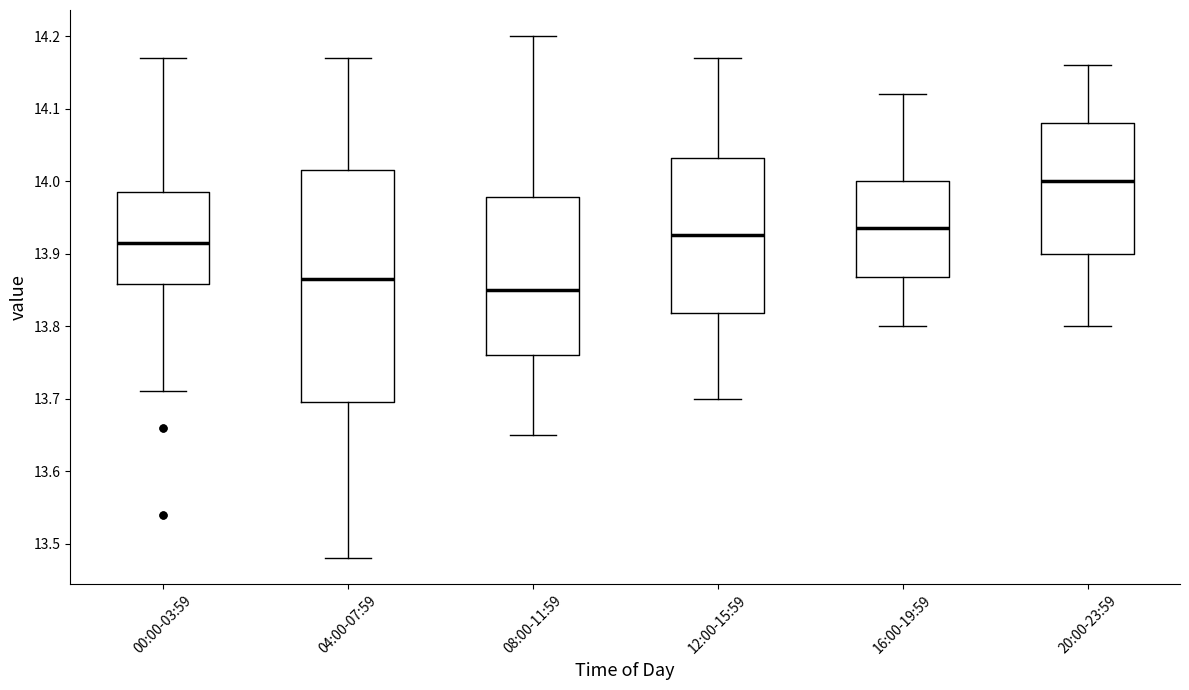

Reading left to right, read every box against the y-axis: the position of its median line, the range the box covers, and the ends of its whiskers. The values are not printed on the chart, so give them approximately, as read against the axis.

00:00-03:59: median 13.92, box 13.86 to 13.99, whiskers 13.71 to 14.17
04:00-07:59: median 13.87, box 13.70 to 14.02, whiskers 13.48 to 14.17
08:00-11:59: median 13.85, box 13.76 to 13.98, whiskers 13.65 to 14.20
12:00-15:59: median 13.93, box 13.82 to 14.03, whiskers 13.70 to 14.17
16:00-19:59: median 13.94, box 13.87 to 14.00, whiskers 13.80 to 14.12
20:00-23:59: median 14.00, box 13.90 to 14.08, whiskers 13.80 to 14.16